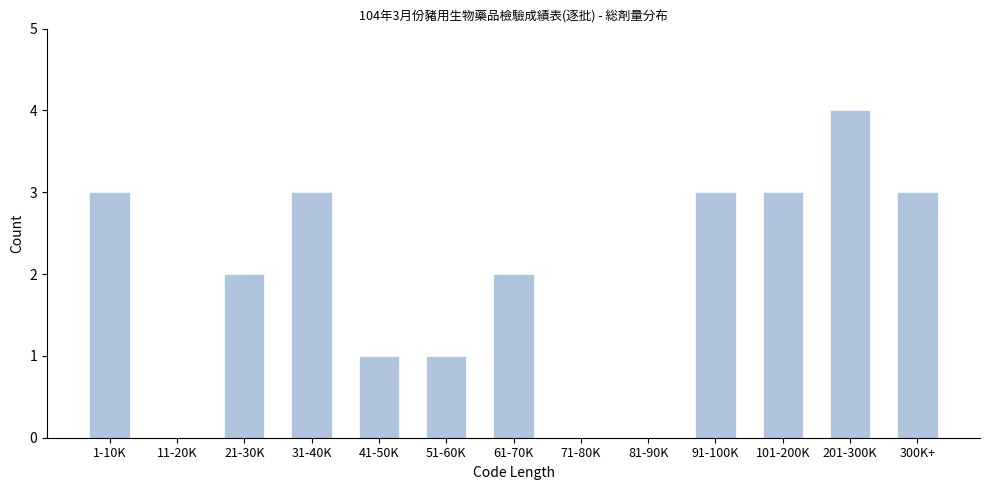

Reading left to right, list all the values displayed in this chart.

1-10K=3	11-20K=0	21-30K=2	31-40K=3	41-50K=1	51-60K=1	61-70K=2	71-80K=0	81-90K=0	91-100K=3	101-200K=3	201-300K=4	300K+=3